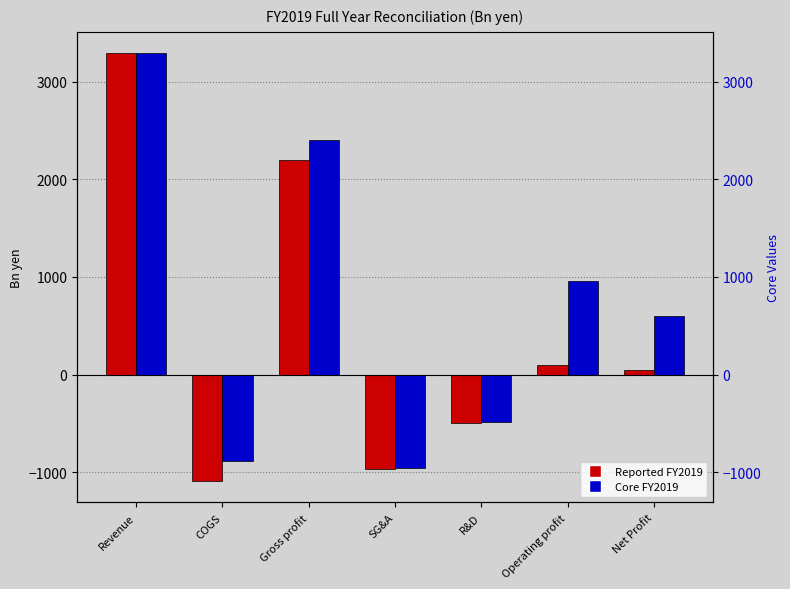

What is the highest value of the Reported FY2019 series?

3291.2